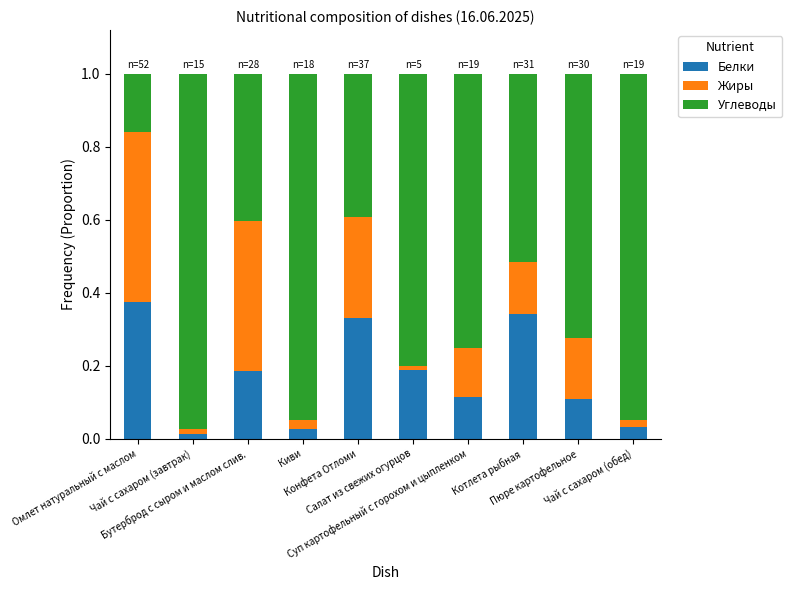

What is the sum of the Углеводы values at Конфета Отломи and Бутерброд с сыром и маслом слив.?

0.8